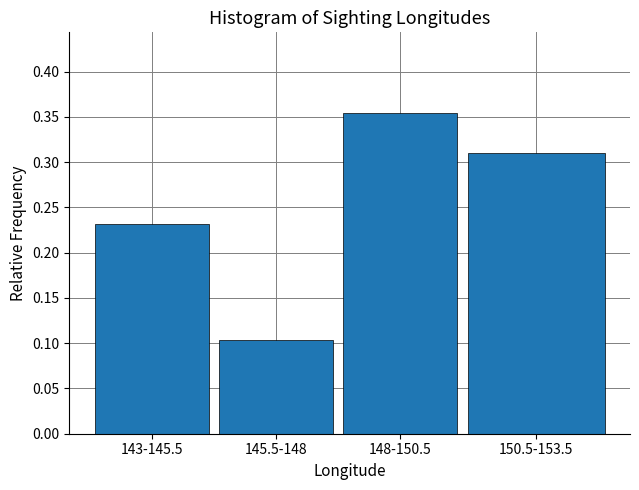

What is the label of the 1st bar from the right?

150.5-153.5